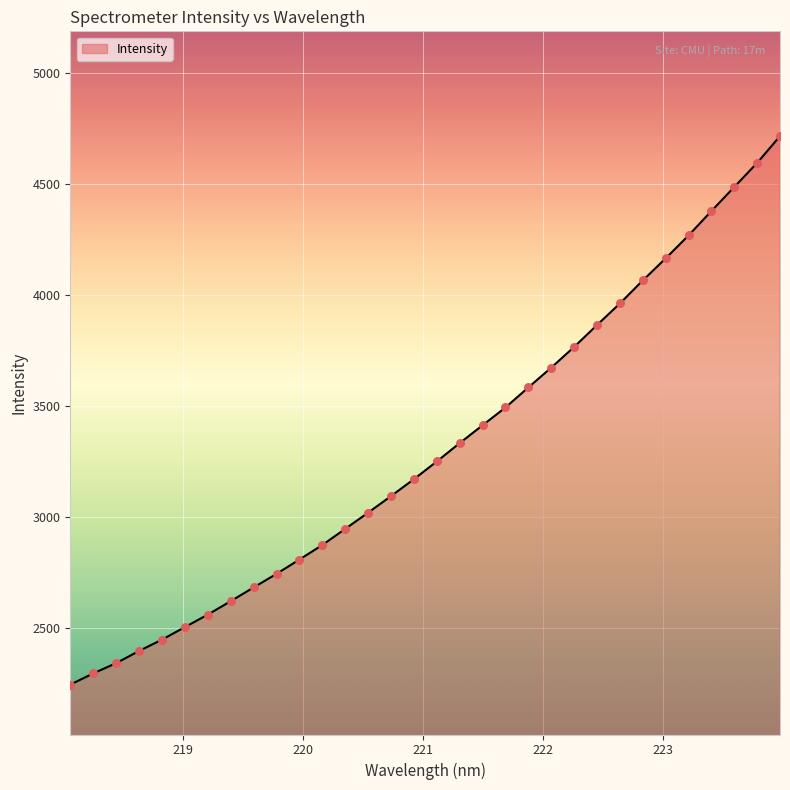

What is the minimum value shown in the chart?

2246.5